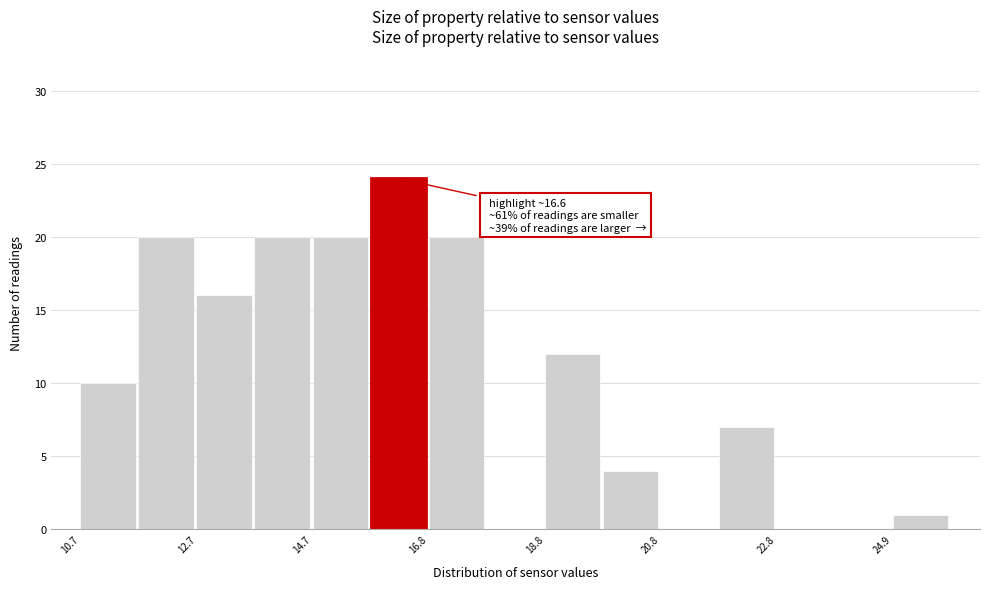

Around what value on the x-axis is the tallest bar? Give the approximate position of its centre, as read against the axis.

16.0